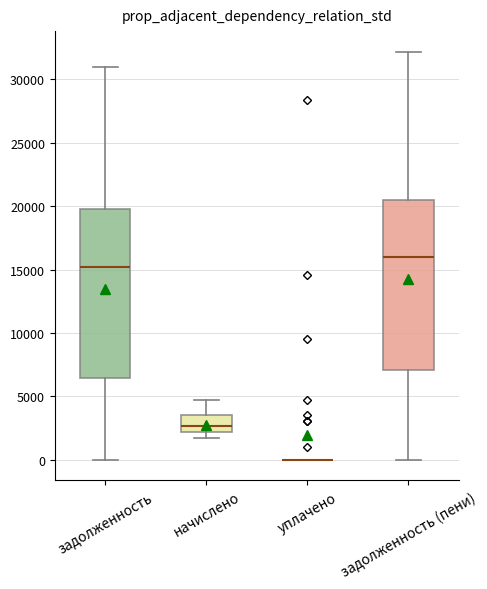

Reading left to right, read every box against the y-axis: the position of its median line, the range the box covers, and the ends of its whiskers. The values are not printed on the chart, so give them approximately, as read against the axis.

задолженность: median 15000, box 6500 to 19500, whiskers 0 to 31000
начислено: median 2500, box 2000 to 3500, whiskers 1500 to 5000
уплачено: box collapsed to a line at 0, whiskers 0 to 0
задолженность (пени): median 16000, box 7000 to 20500, whiskers 0 to 32000